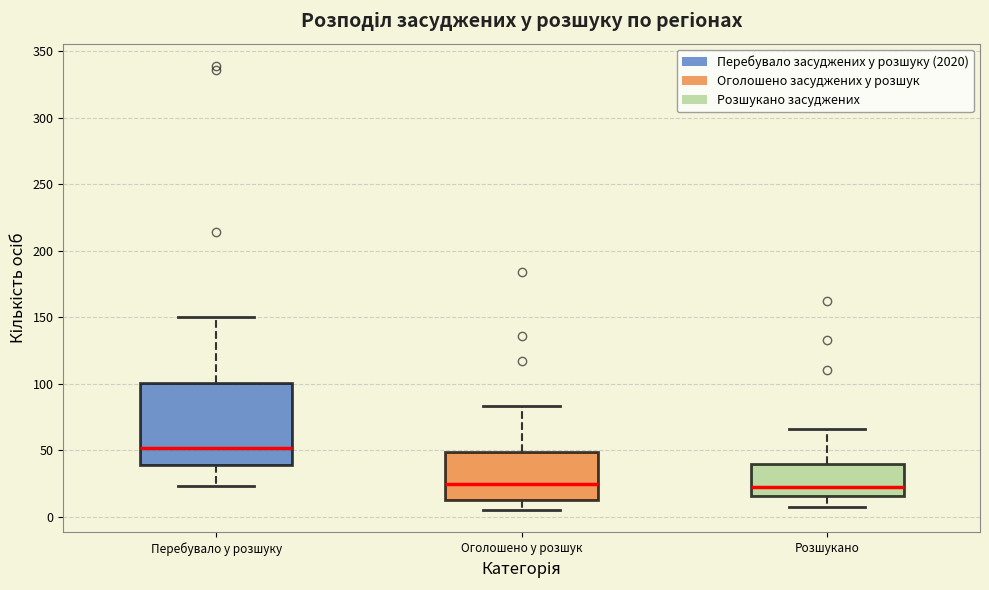

Which box is the tallest, from its lower edge to its upper edge?

Перебувало у розшуку